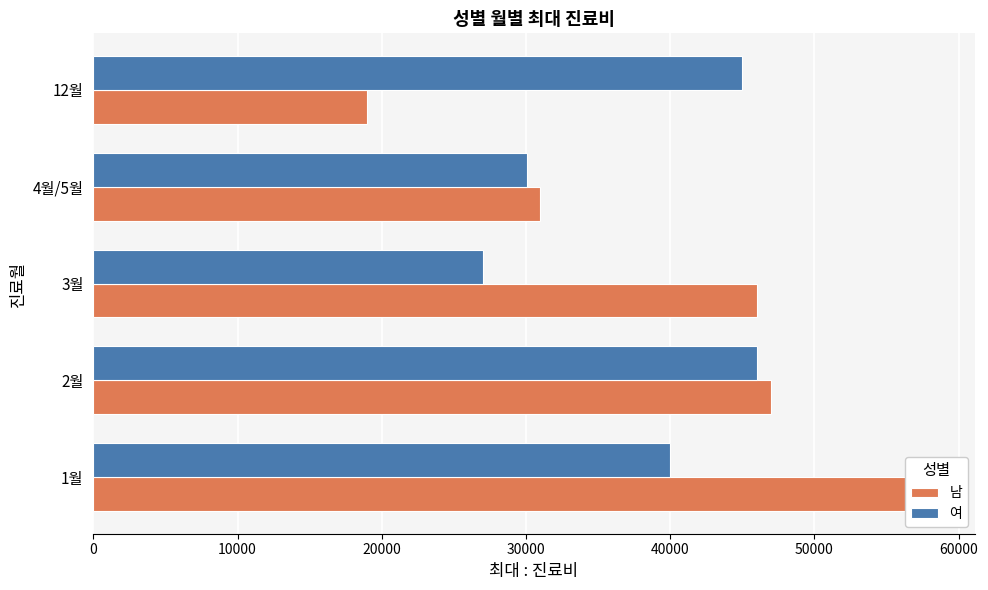

How many data points in 여 are less than 40000?

2